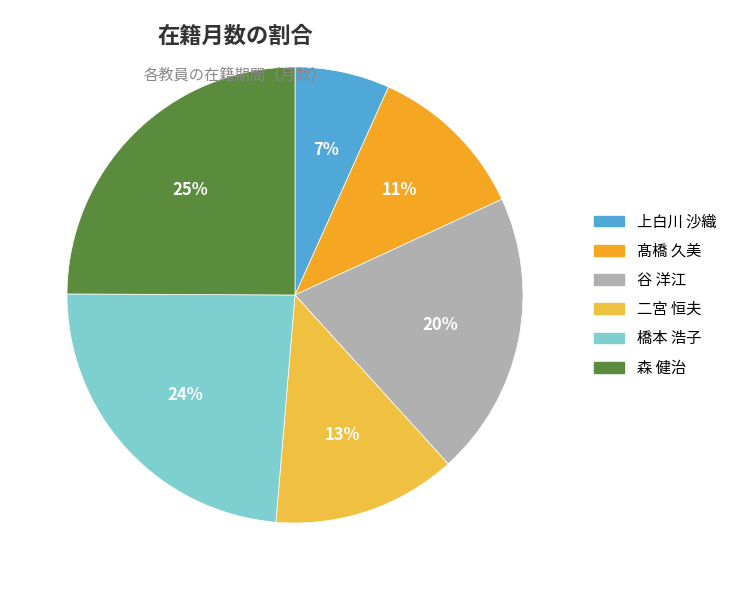

What is the total percentage of 二宮 恒夫 and 森 健治?

38.0%